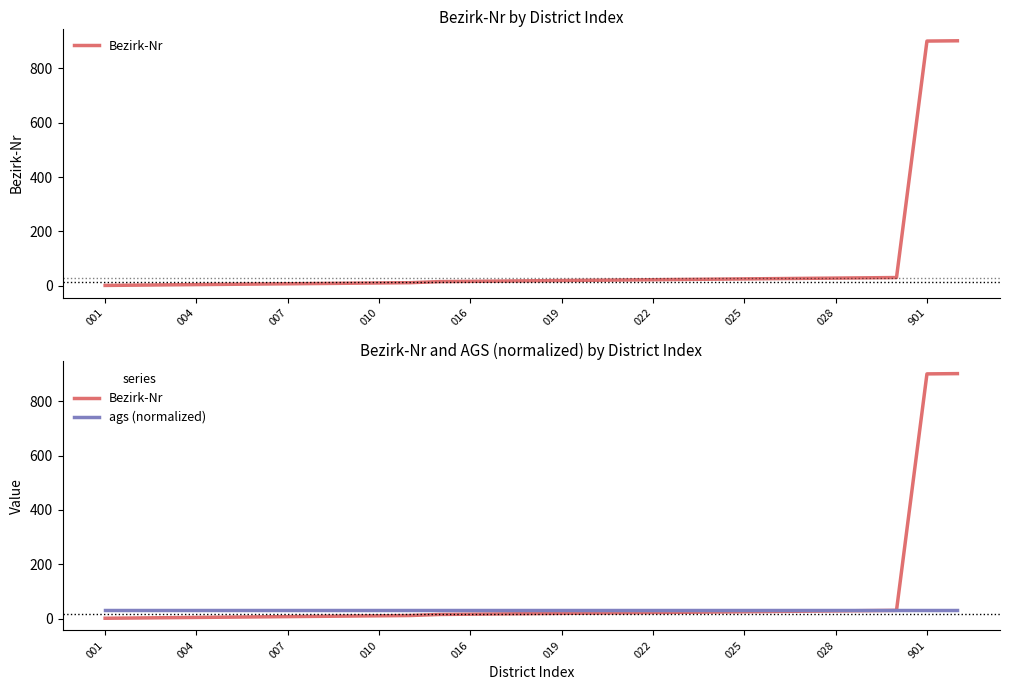

Does the chart display data point markers on the line(s)?

No